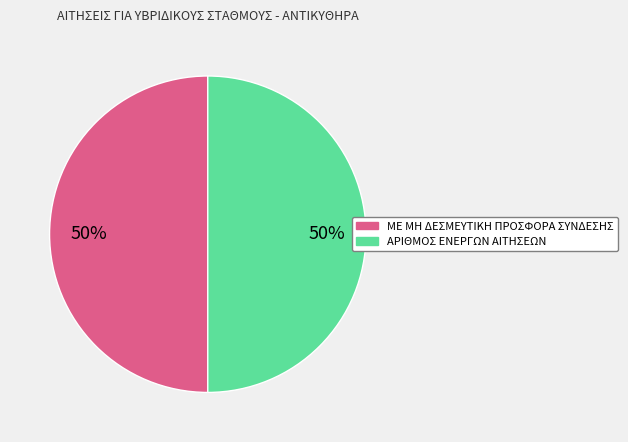

To the nearest percent, what is the average slice percentage?

50%